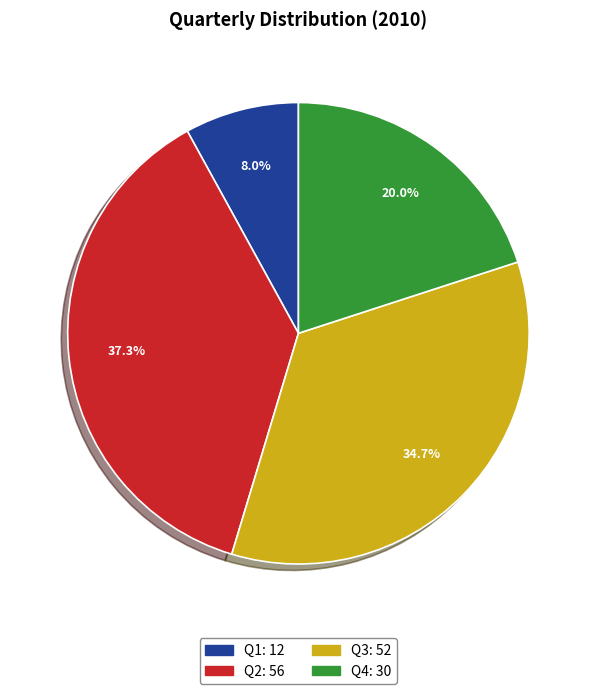

Is there a majority slice in this chart?

No